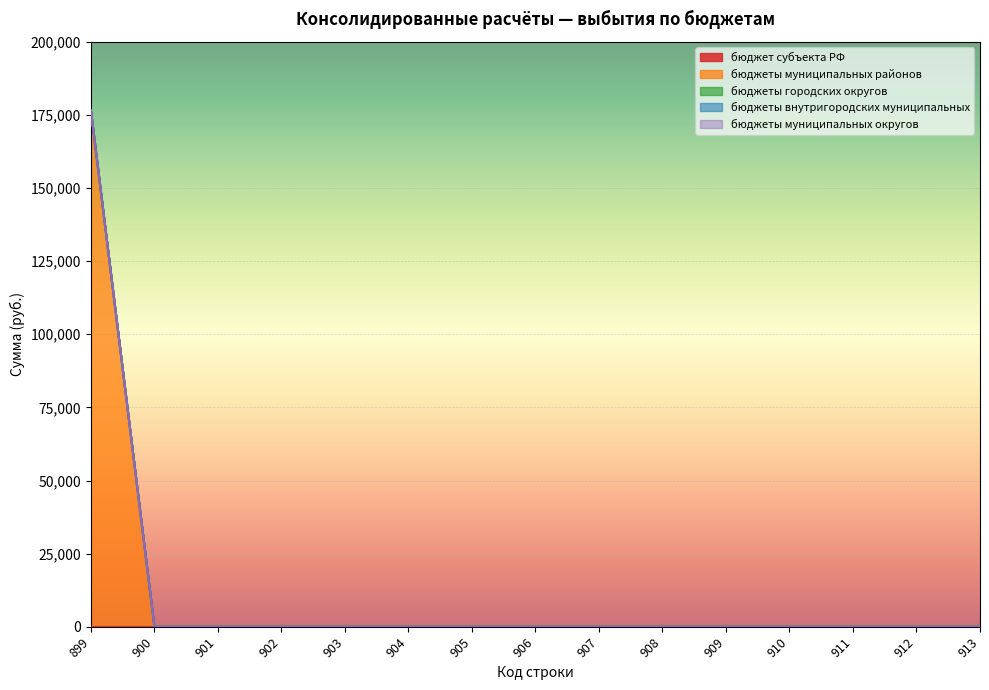

Does the chart display data point markers on the line(s)?

No